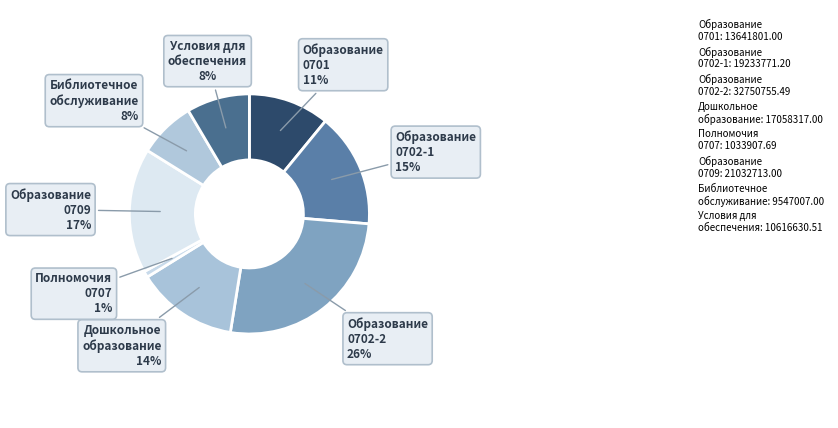

How many segments does this pie chart have?

8